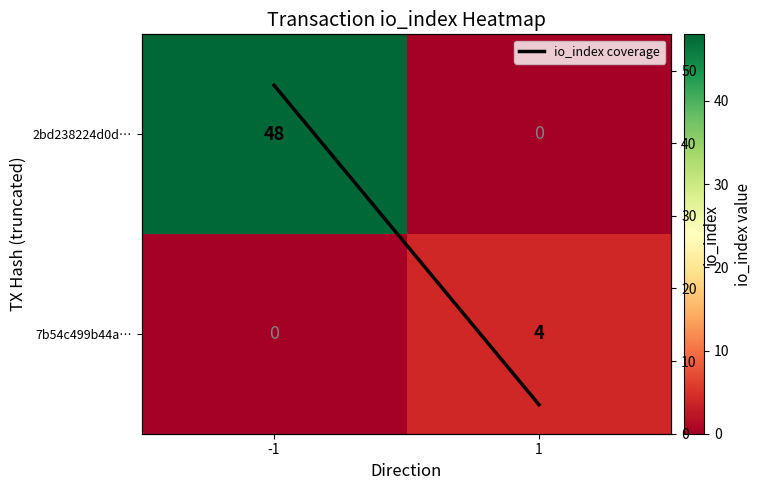

What is the difference between the maximum and minimum values in the 7b54c499b44a… series?

4